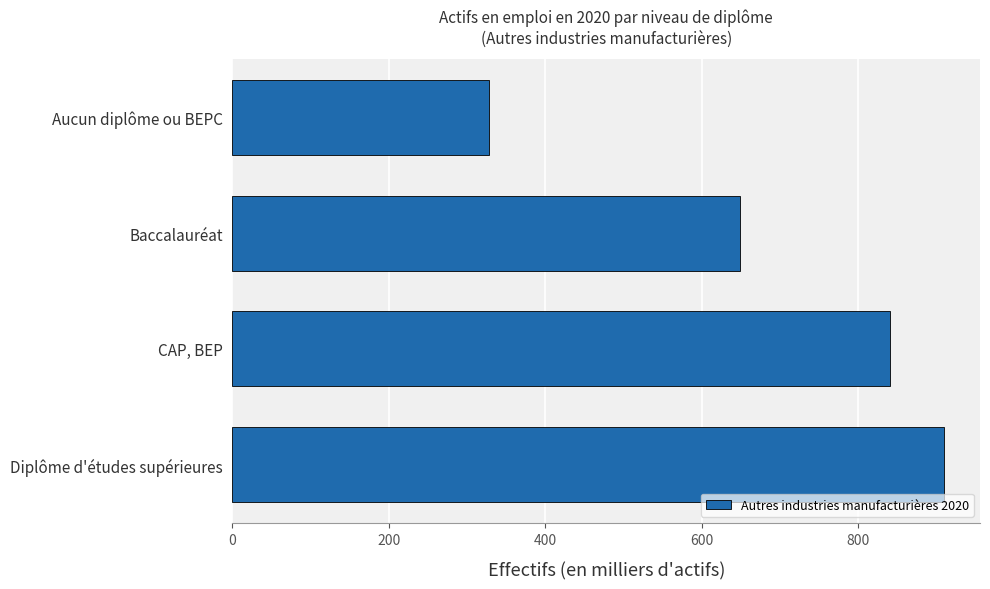

What is the difference between the maximum and minimum values?

582.3